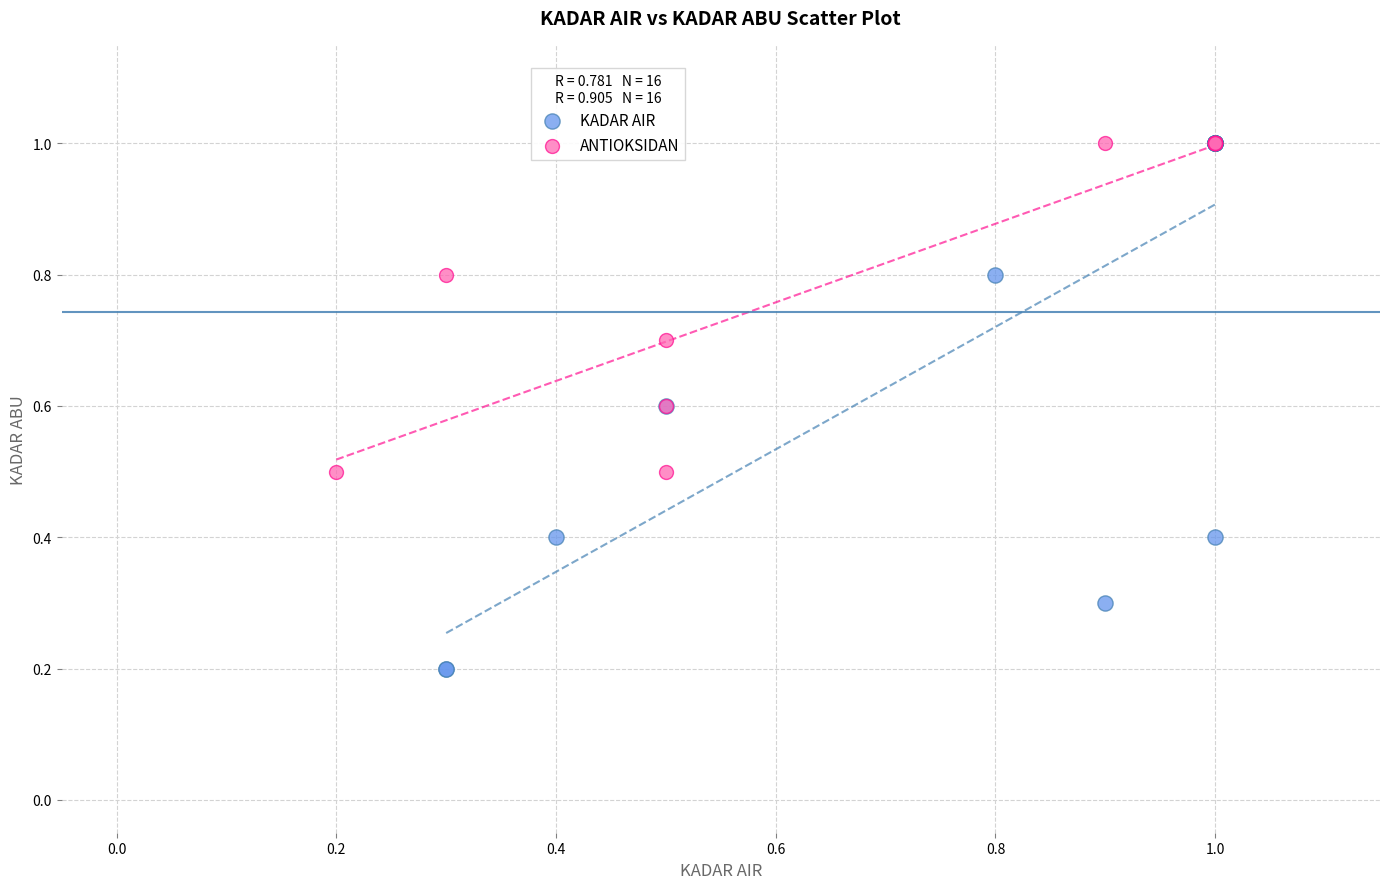

Which series contains the lowest Y value?

KADAR AIR